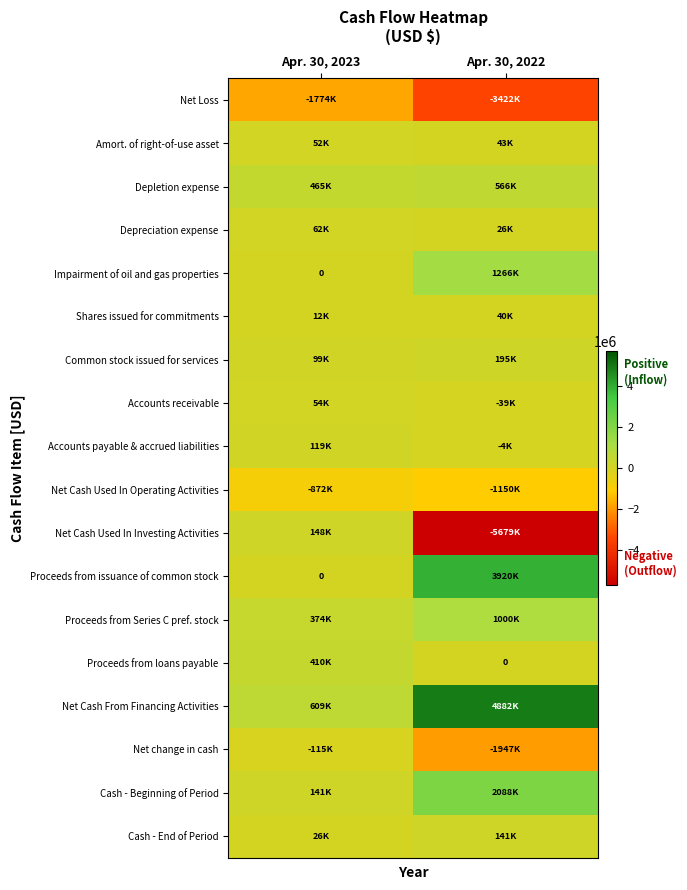

What is the average value of the Net Cash From Financing Activities series?

2745588